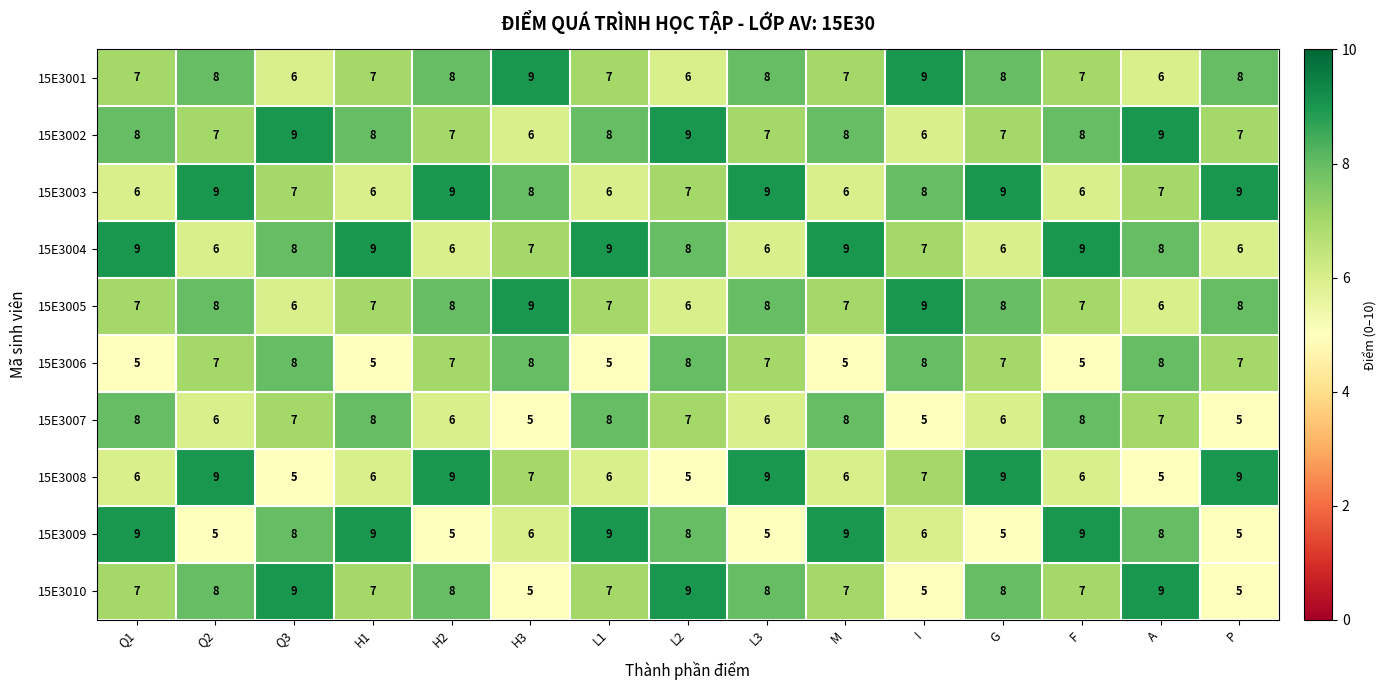

What is the average value of the 15E3002 series?

8